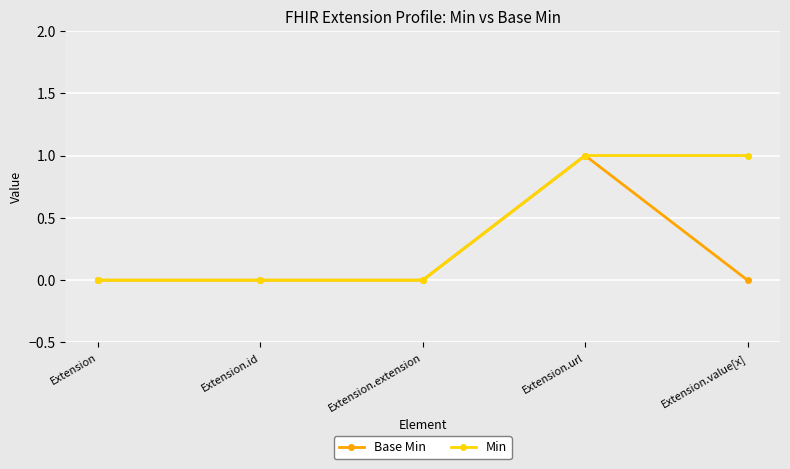

What is the value of the Min point at the 4th from the left?

1